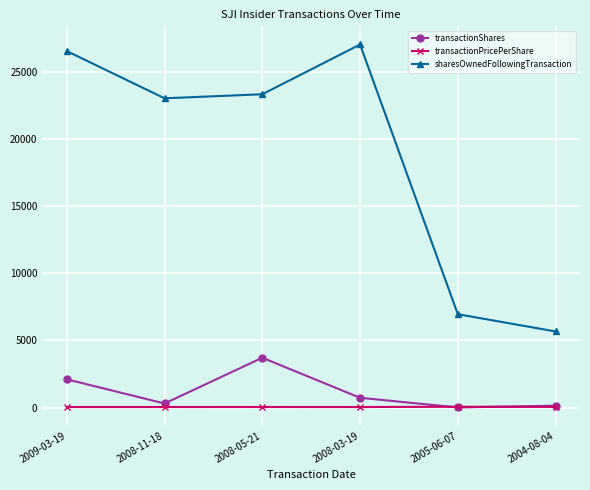

Count the number of categories in the chart.

6